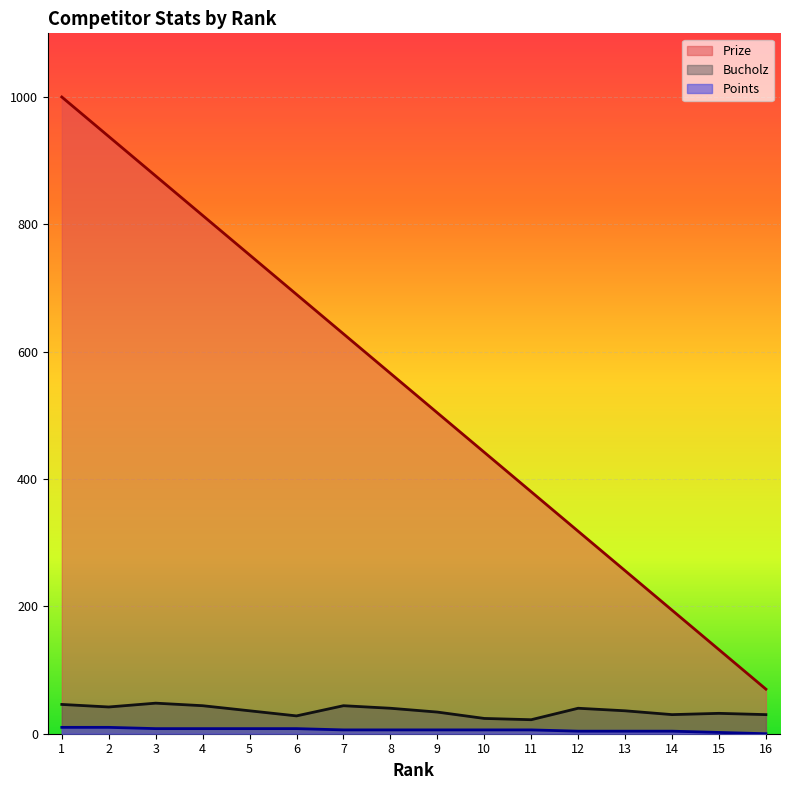

Rank the series by their maximum value, from highest to lowest.

Prize, Bucholz, Points